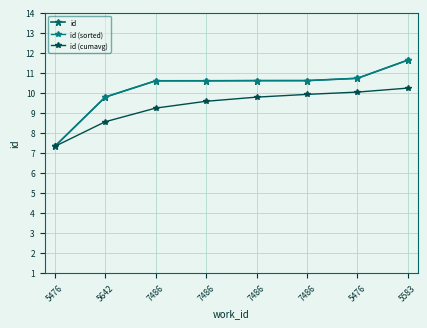

How many lines are shown in the chart?

3